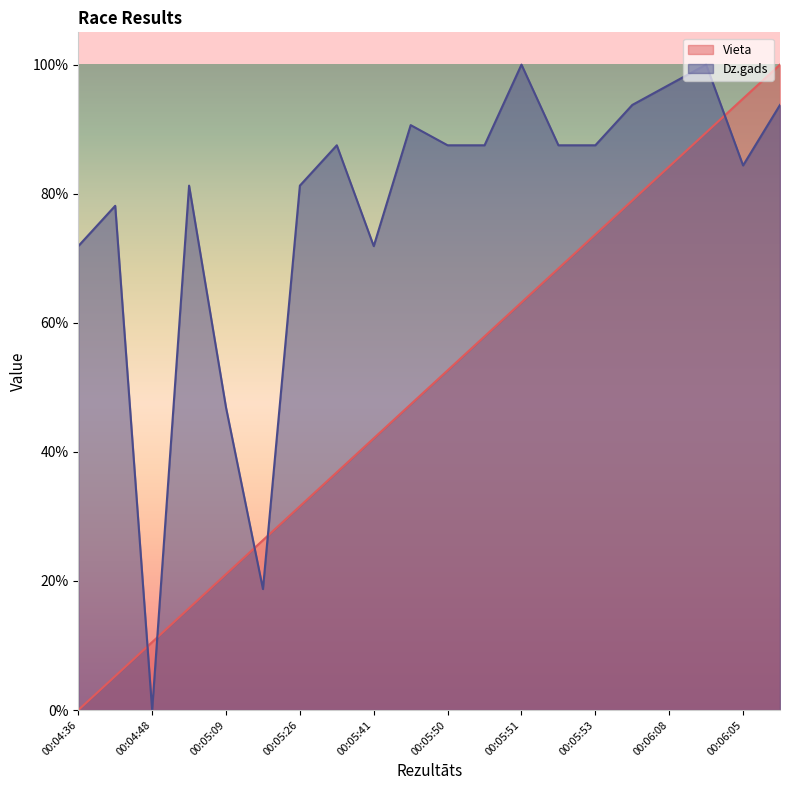

What is the maximum value for Dz.gads?

100.0